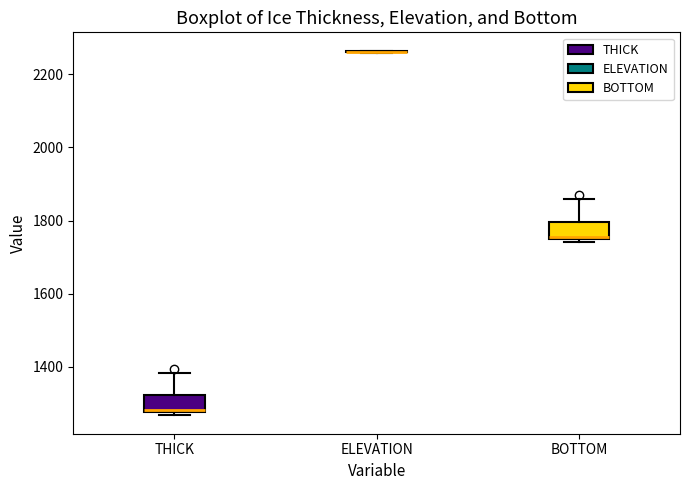

Reading left to right, read every box against the y-axis: the position of its median line, the range the box covers, and the ends of its whiskers. The values are not printed on the chart, so give them approximately, as read against the axis.

THICK: median 1280 (just above the box's lower edge), box 1280 to 1320, whiskers 1260 to 1380
ELEVATION: box collapsed to a line at 2260, whiskers 2260 to 2260
BOTTOM: median 1760, box 1740 to 1800, whiskers 1740 (just below the box's lower edge) to 1860